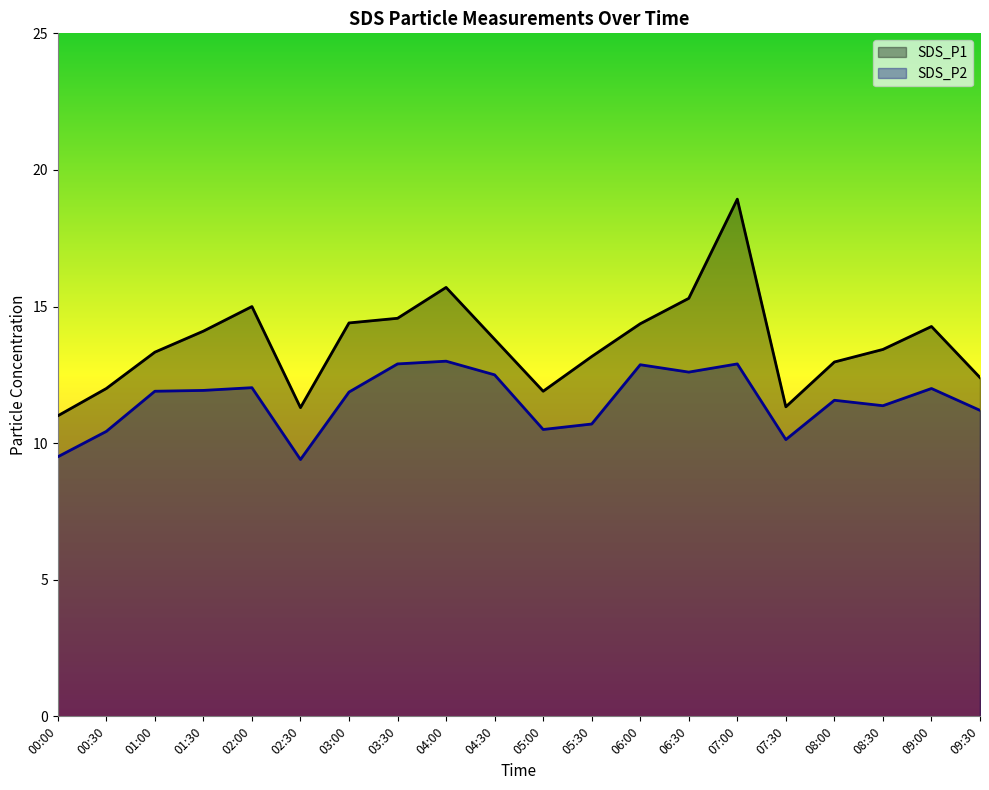

What is the sum of all SDS_P2 values?

231.3